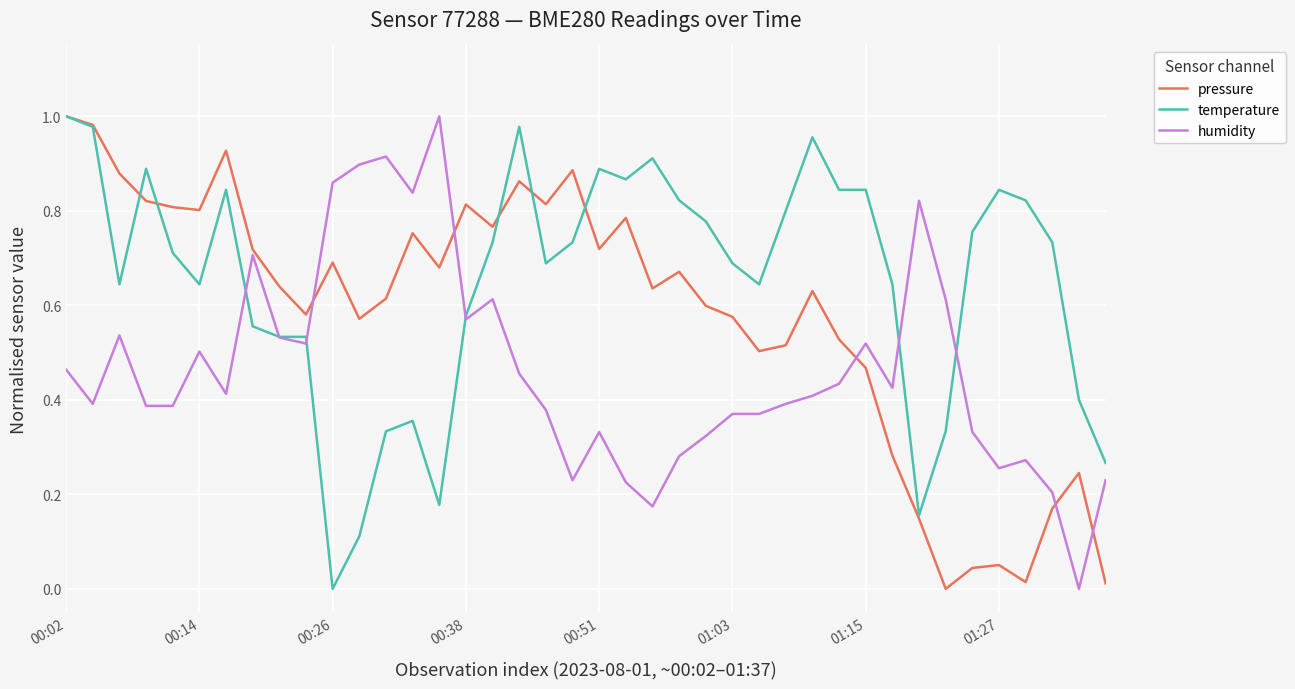

List the series in order of their overall mean, lowest first.

humidity, pressure, temperature